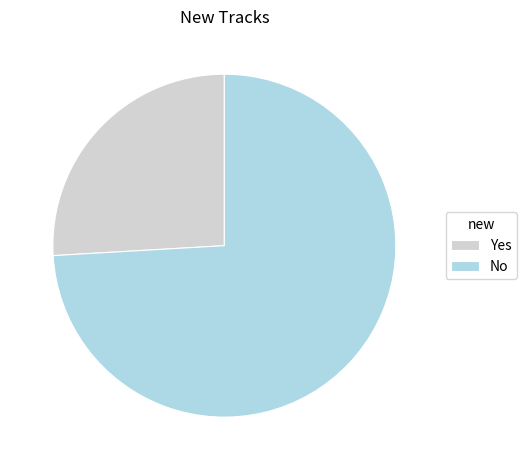

Which has a higher value, No or Yes?

No